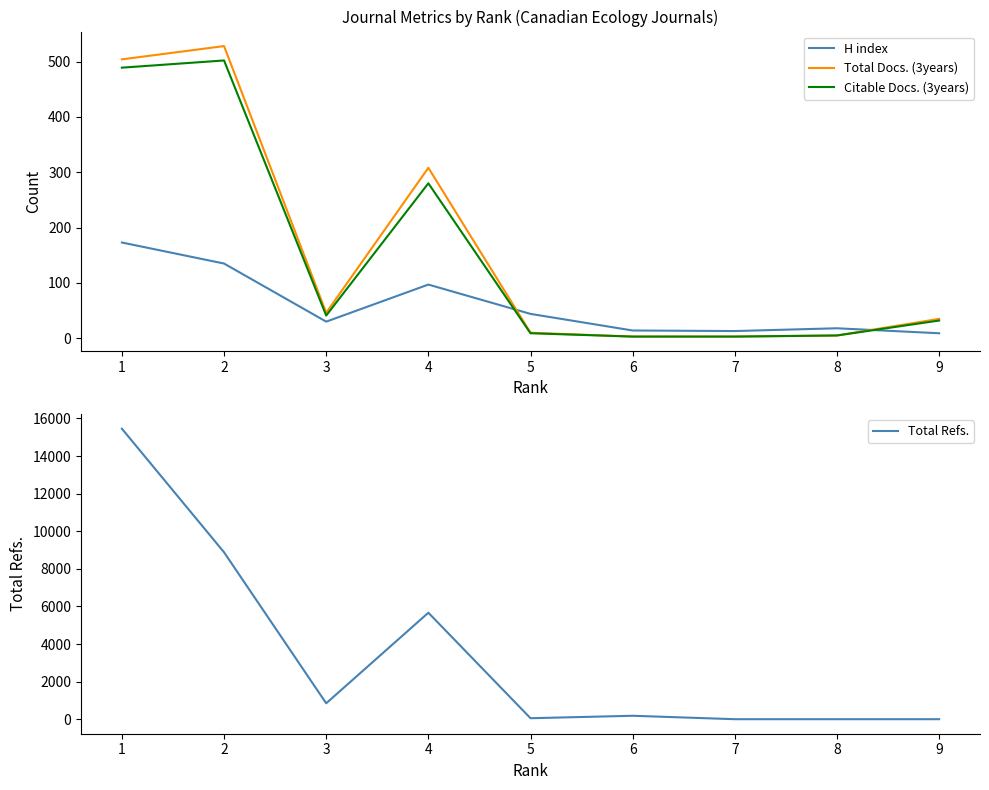

What is the total value across all series at 1?

16619